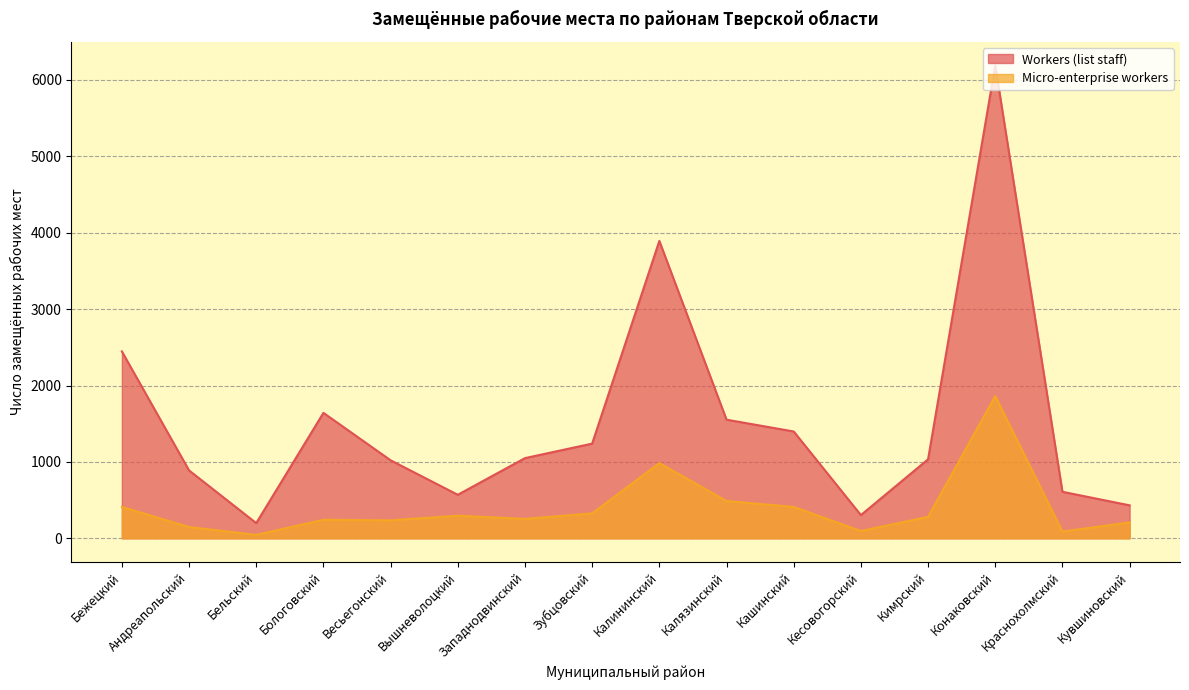

True or false: Workers (list staff) and Micro-enterprise workers cross at least once.

False